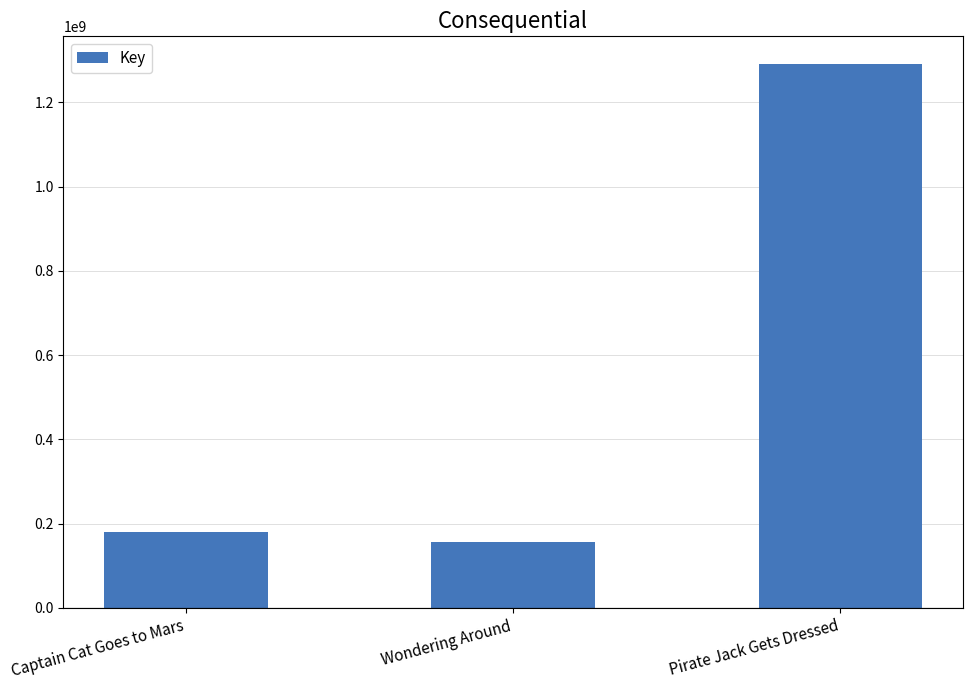

What position from the right is Pirate Jack Gets Dressed?

1